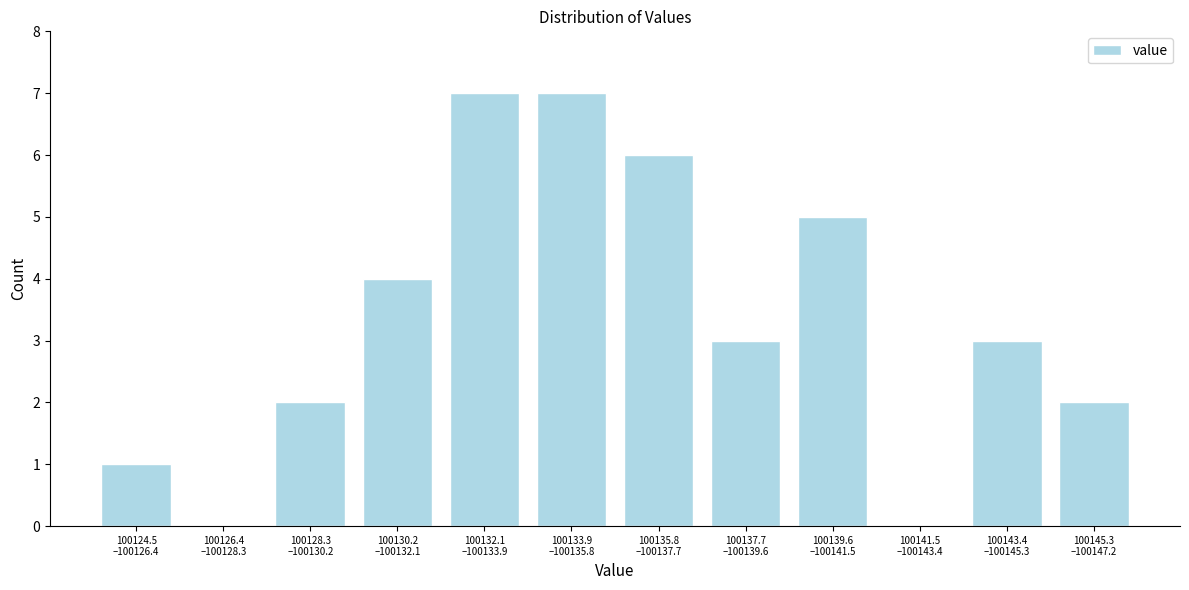

What is the greatest value displayed?

7